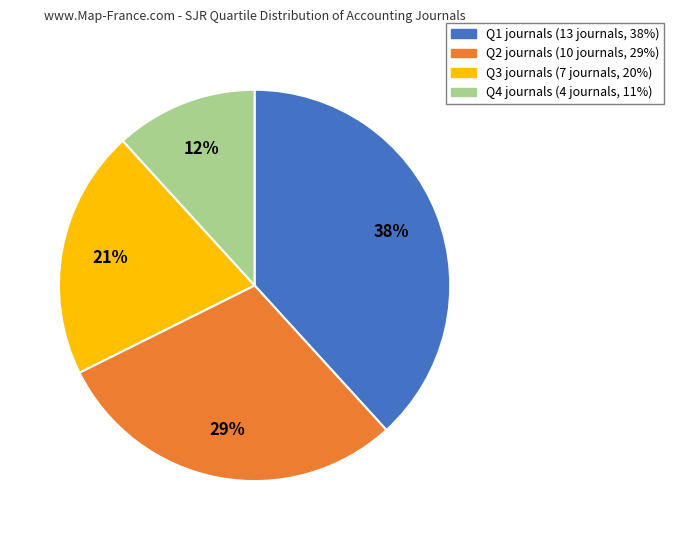

True or false: Q4 accounts for 3% of the total.

False